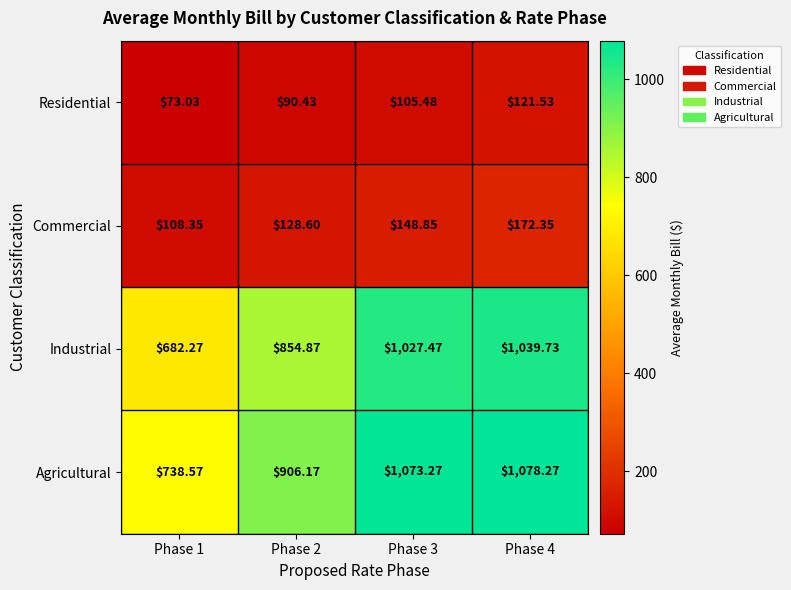

What is the difference between the highest and lowest values at Phase 1?

665.5